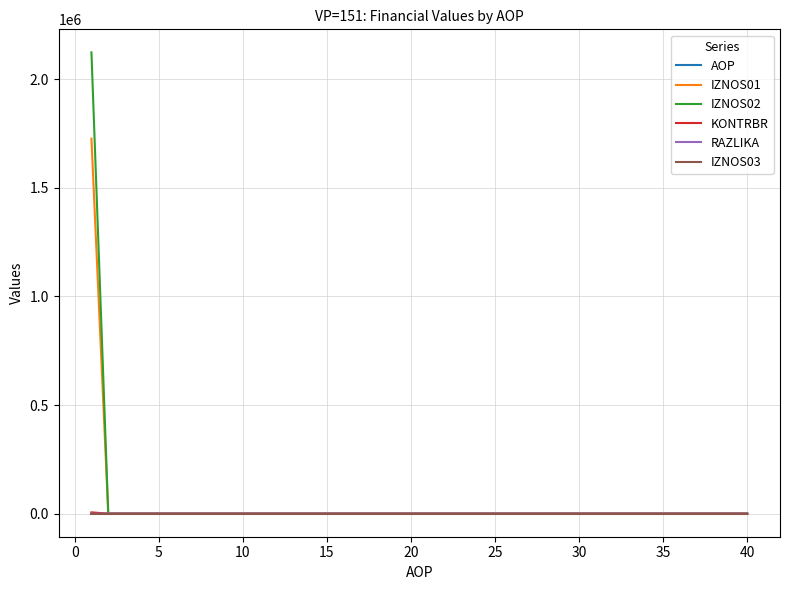

Which series has the widest spread of values?

IZNOS02